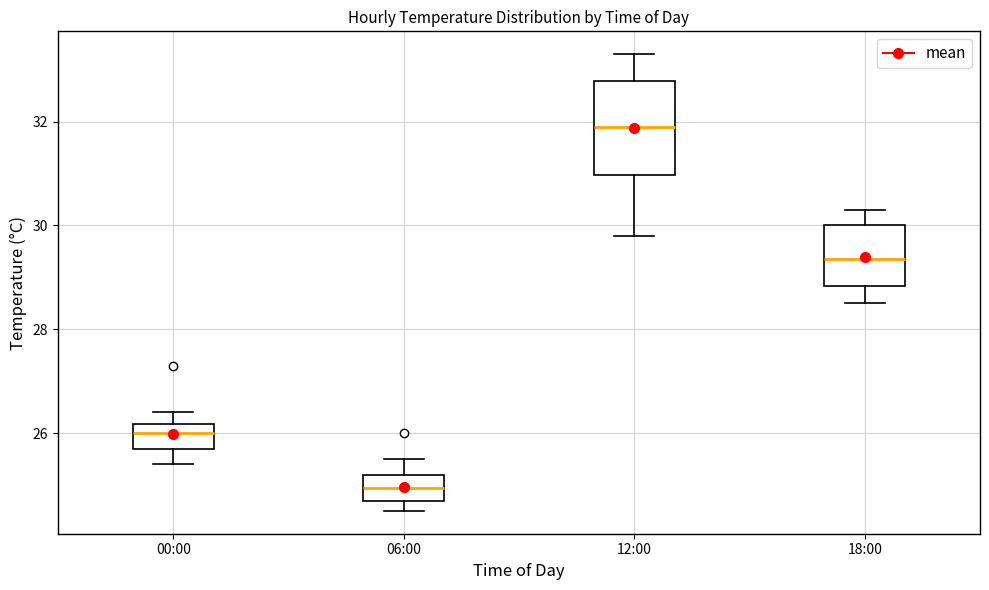

Which box's median line is the highest?

12:00